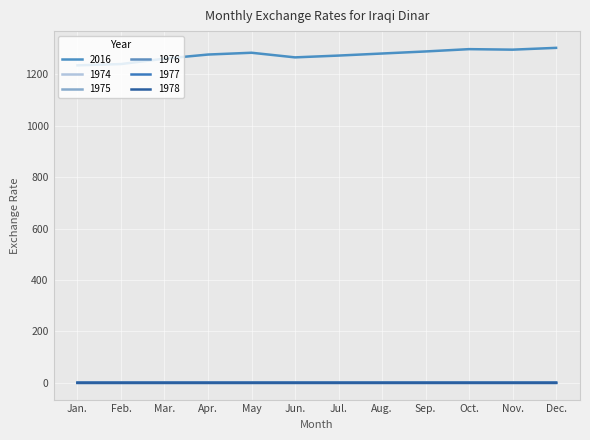

True or false: 1974 and 1978 cross at least once.

False